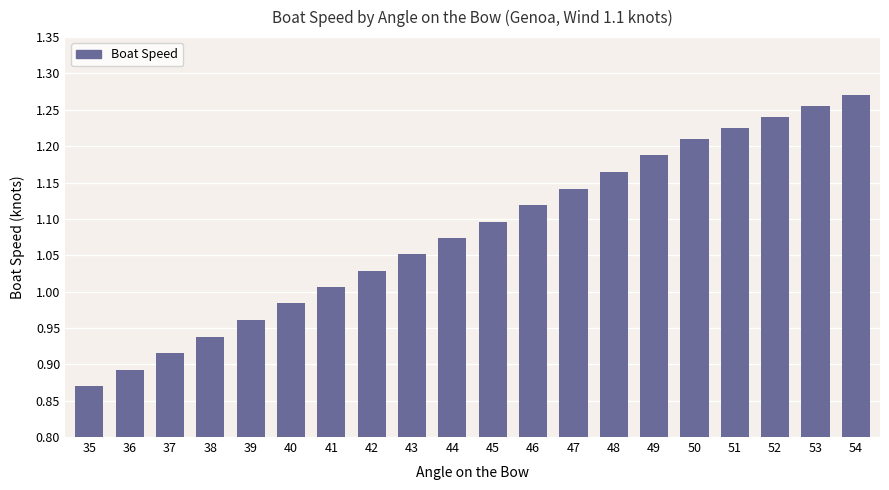

Which has a higher value, 53 or 50?

53